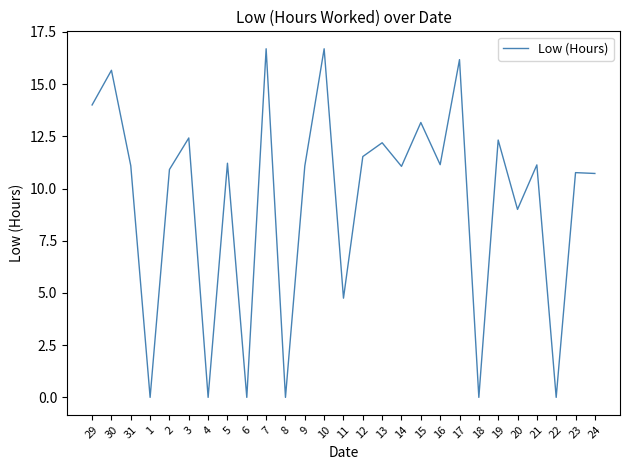

What position from the right is 2?

23